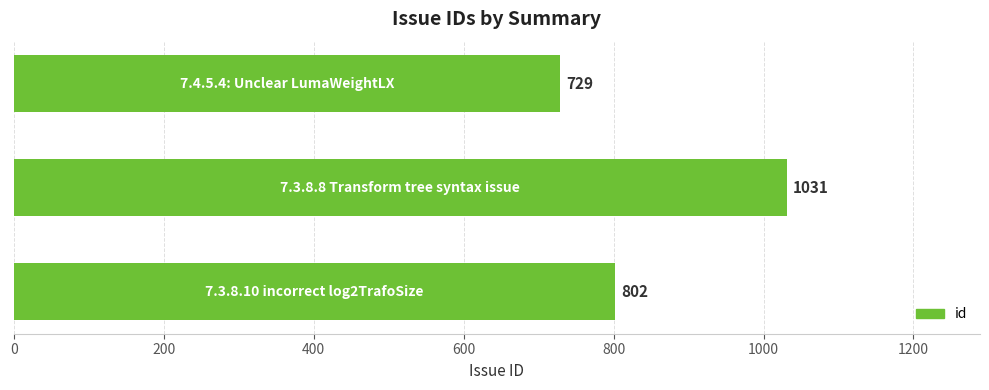

What is the greatest value displayed?

1031